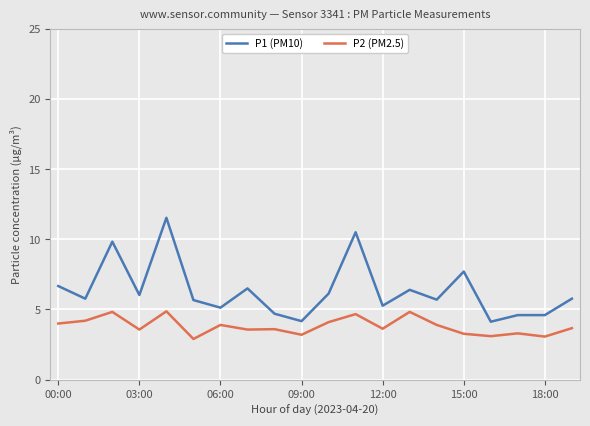

List the series in order of their overall mean, highest first.

P1 (PM10), P2 (PM2.5)